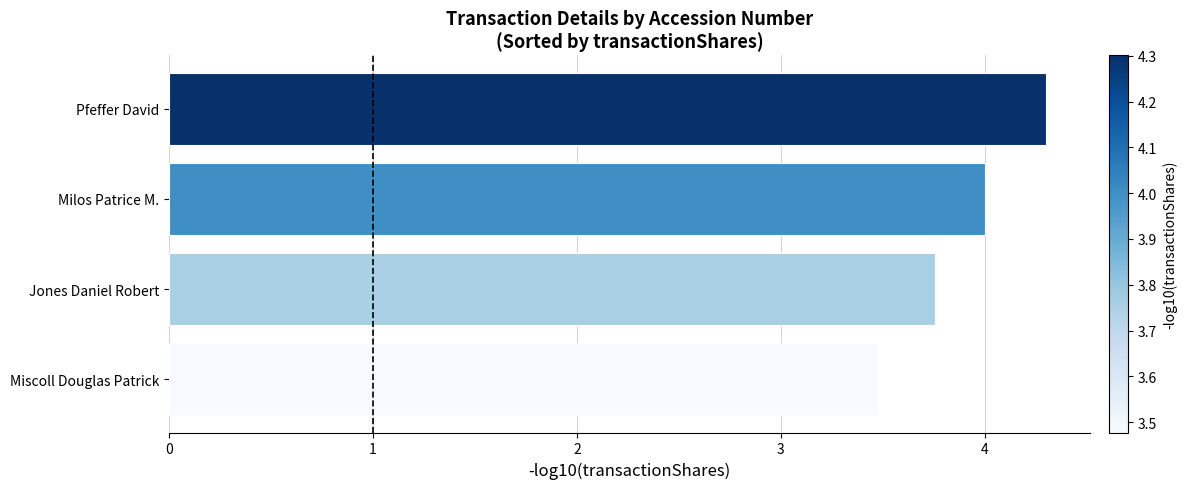

Where is the data nearest to the value 3?

Miscoll Douglas Patrick